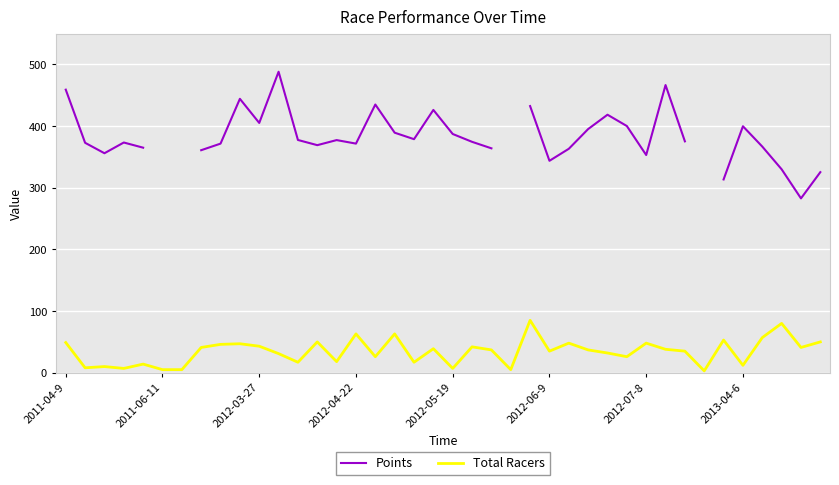

What is the highest value of the Total Racers series?

85